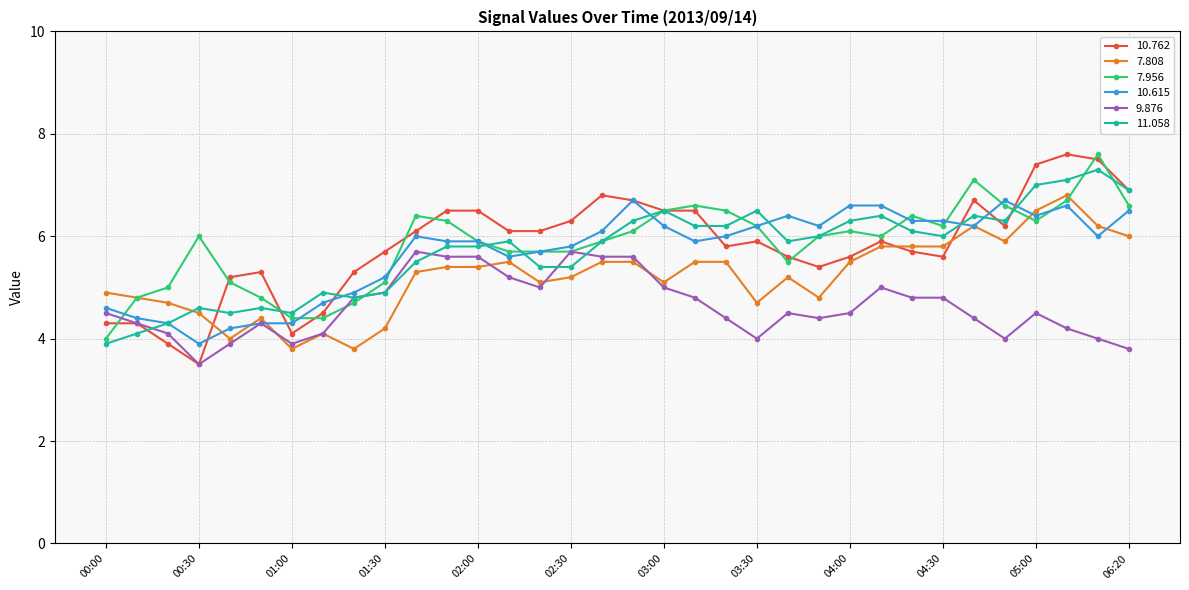

Which series has the widest spread of values?

10.762